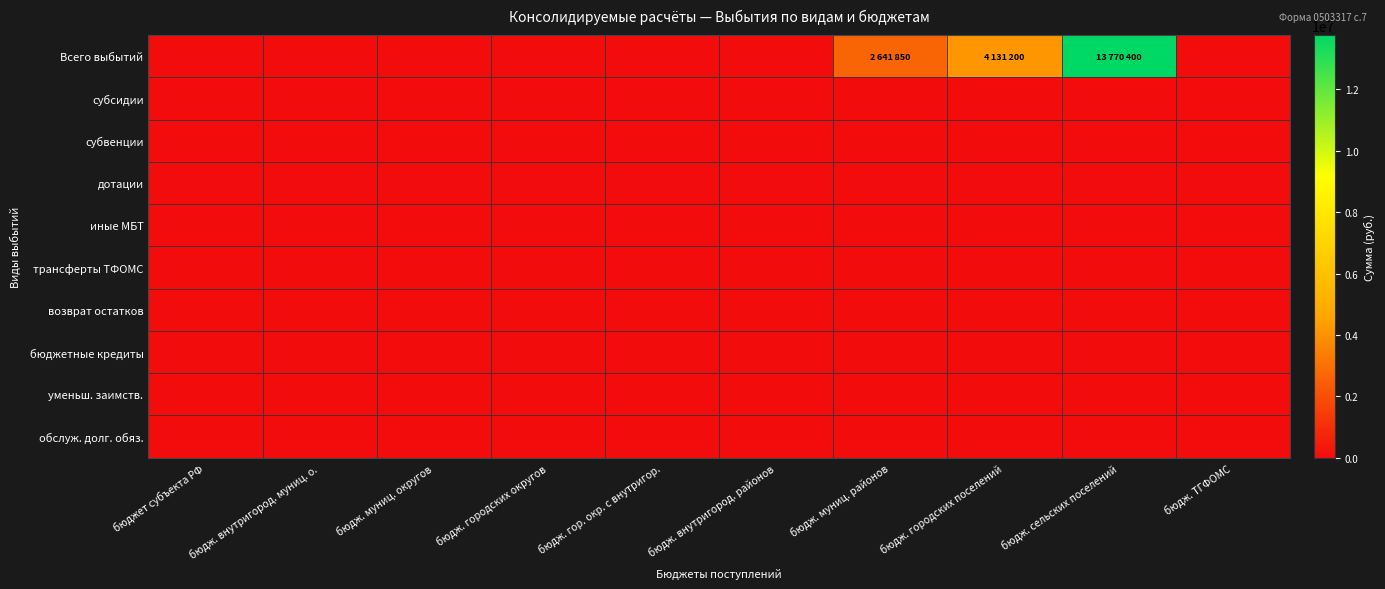

Reading right to left, what are all the values shown in this chart?

Всего выбытий: бюдж. ТГФОМС=0	бюдж. сельских поселений=13770400	бюдж. городских поселений=4131200	бюдж. муниц. районов=2641850	бюдж. внутригород. районов=0	бюдж. гор. окр. с внутригор.=0	бюдж. городских округов=0	бюдж. муниц. округов=0	бюдж. внутригород. муниц. о.=0	бюджет субъекта РФ=0
субсидии: бюдж. ТГФОМС=0	бюдж. сельских поселений=0	бюдж. городских поселений=0	бюдж. муниц. районов=0	бюдж. внутригород. районов=0	бюдж. гор. окр. с внутригор.=0	бюдж. городских округов=0	бюдж. муниц. округов=0	бюдж. внутригород. муниц. о.=0	бюджет субъекта РФ=0
субвенции: бюдж. ТГФОМС=0	бюдж. сельских поселений=0	бюдж. городских поселений=0	бюдж. муниц. районов=0	бюдж. внутригород. районов=0	бюдж. гор. окр. с внутригор.=0	бюдж. городских округов=0	бюдж. муниц. округов=0	бюдж. внутригород. муниц. о.=0	бюджет субъекта РФ=0
дотации: бюдж. ТГФОМС=0	бюдж. сельских поселений=0	бюдж. городских поселений=0	бюдж. муниц. районов=0	бюдж. внутригород. районов=0	бюдж. гор. окр. с внутригор.=0	бюдж. городских округов=0	бюдж. муниц. округов=0	бюдж. внутригород. муниц. о.=0	бюджет субъекта РФ=0
иные МБТ: бюдж. ТГФОМС=0	бюдж. сельских поселений=0	бюдж. городских поселений=0	бюдж. муниц. районов=0	бюдж. внутригород. районов=0	бюдж. гор. окр. с внутригор.=0	бюдж. городских округов=0	бюдж. муниц. округов=0	бюдж. внутригород. муниц. о.=0	бюджет субъекта РФ=0
трансферты ТФОМС: бюдж. ТГФОМС=0	бюдж. сельских поселений=0	бюдж. городских поселений=0	бюдж. муниц. районов=0	бюдж. внутригород. районов=0	бюдж. гор. окр. с внутригор.=0	бюдж. городских округов=0	бюдж. муниц. округов=0	бюдж. внутригород. муниц. о.=0	бюджет субъекта РФ=0
возврат остатков: бюдж. ТГФОМС=0	бюдж. сельских поселений=0	бюдж. городских поселений=0	бюдж. муниц. районов=0	бюдж. внутригород. районов=0	бюдж. гор. окр. с внутригор.=0	бюдж. городских округов=0	бюдж. муниц. округов=0	бюдж. внутригород. муниц. о.=0	бюджет субъекта РФ=0
бюджетные кредиты: бюдж. ТГФОМС=0	бюдж. сельских поселений=0	бюдж. городских поселений=0	бюдж. муниц. районов=0	бюдж. внутригород. районов=0	бюдж. гор. окр. с внутригор.=0	бюдж. городских округов=0	бюдж. муниц. округов=0	бюдж. внутригород. муниц. о.=0	бюджет субъекта РФ=0
уменьш. заимств.: бюдж. ТГФОМС=0	бюдж. сельских поселений=0	бюдж. городских поселений=0	бюдж. муниц. районов=0	бюдж. внутригород. районов=0	бюдж. гор. окр. с внутригор.=0	бюдж. городских округов=0	бюдж. муниц. округов=0	бюдж. внутригород. муниц. о.=0	бюджет субъекта РФ=0
обслуж. долг. обяз.: бюдж. ТГФОМС=0	бюдж. сельских поселений=0	бюдж. городских поселений=0	бюдж. муниц. районов=0	бюдж. внутригород. районов=0	бюдж. гор. окр. с внутригор.=0	бюдж. городских округов=0	бюдж. муниц. округов=0	бюдж. внутригород. муниц. о.=0	бюджет субъекта РФ=0